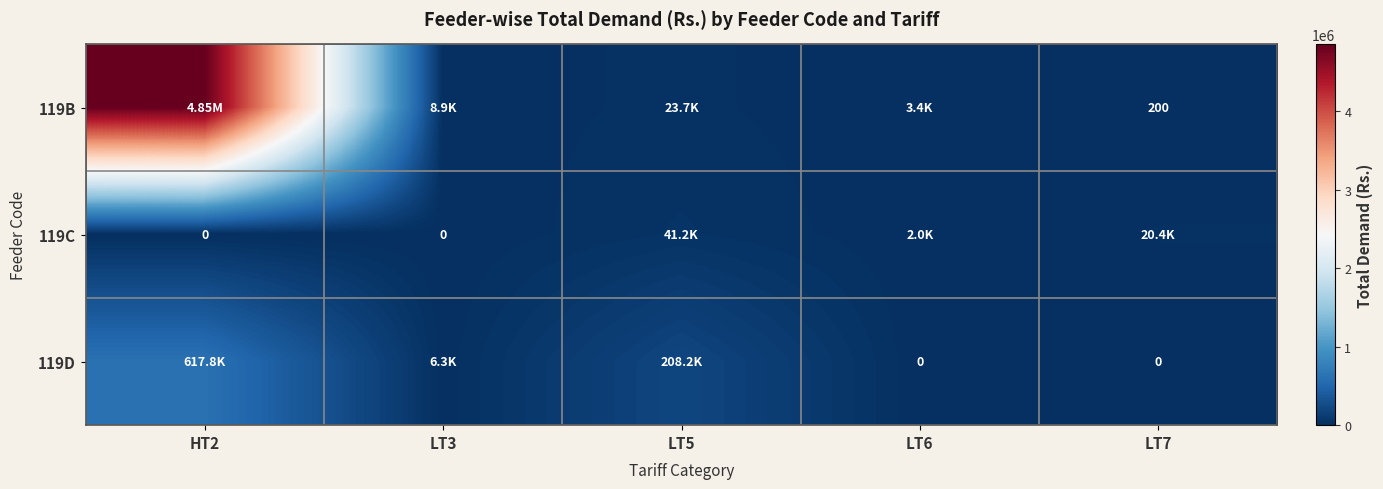

Where is 119B nearest to the value 2427137?

LT5